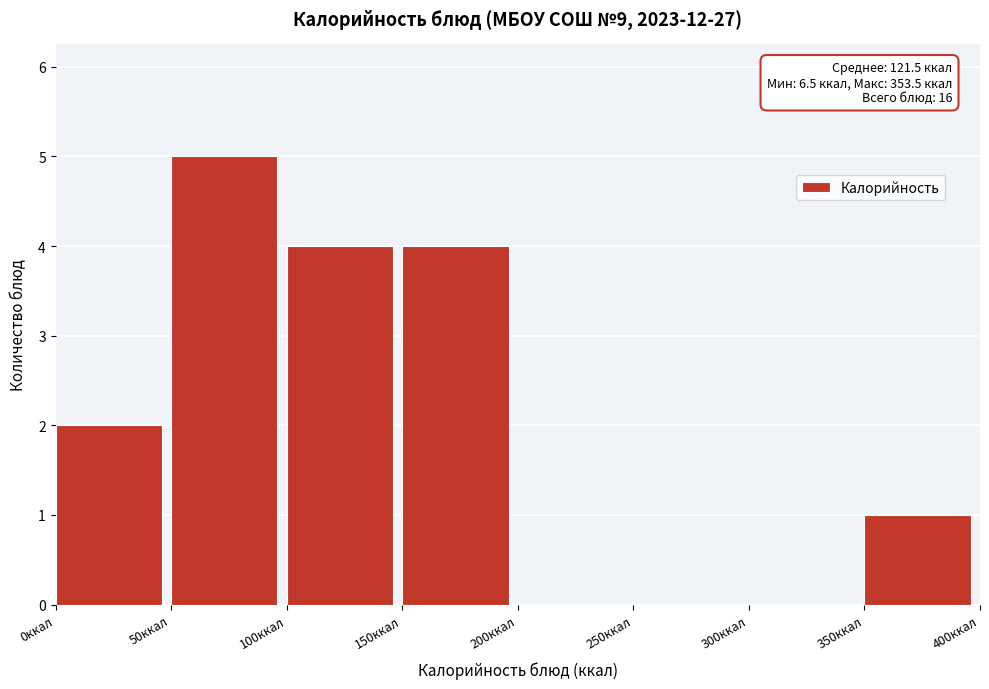

Which range on the x-axis has the tallest bar?

50 to 100